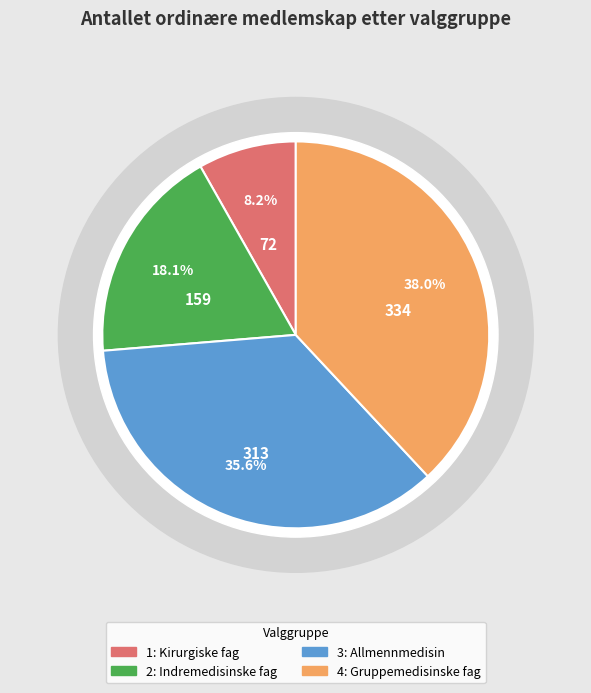

To the nearest percent, what percentage of the pie is 2: Indremedisinske fag?

18%